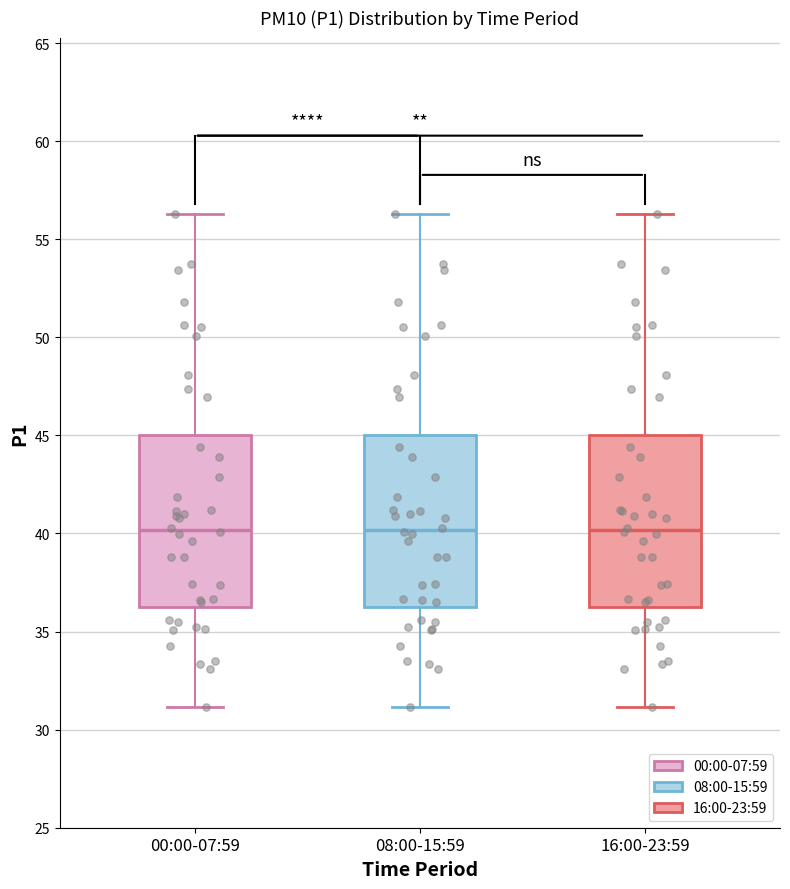

Reading left to right, transcribe this box plot: for each box, give where its median line is, the range the box spans, and where its two whiskers end, as read against the y-axis. The values are not printed on the chart, so give them approximately, as read against the axis.

00:00-07:59: median 40.0, box 36.5 to 45.0, whiskers 31.0 to 56.5
08:00-15:59: median 40.0, box 36.5 to 45.0, whiskers 31.0 to 56.5
16:00-23:59: median 40.0, box 36.5 to 45.0, whiskers 31.0 to 56.5